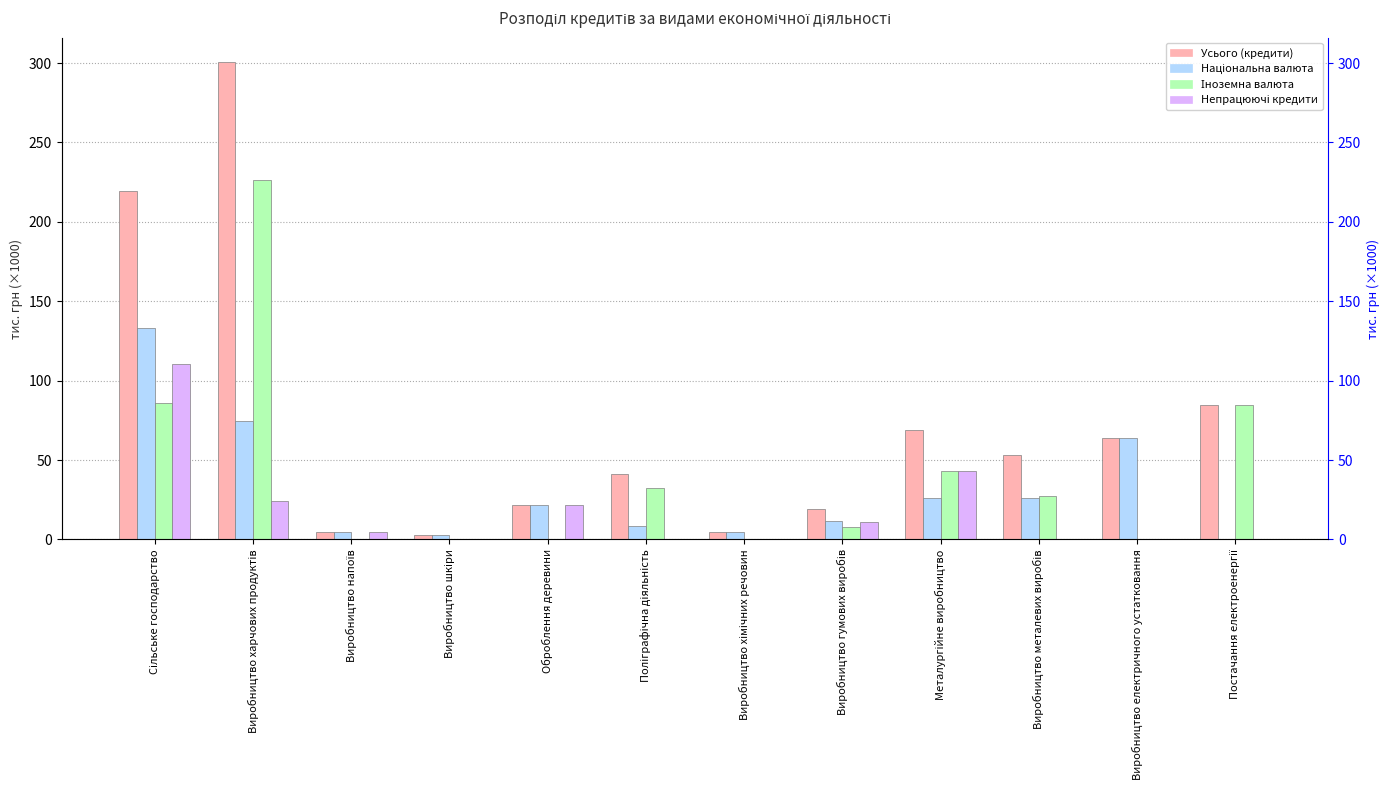

What is the label of the 3rd bar from the left?

Виробництво напоїв